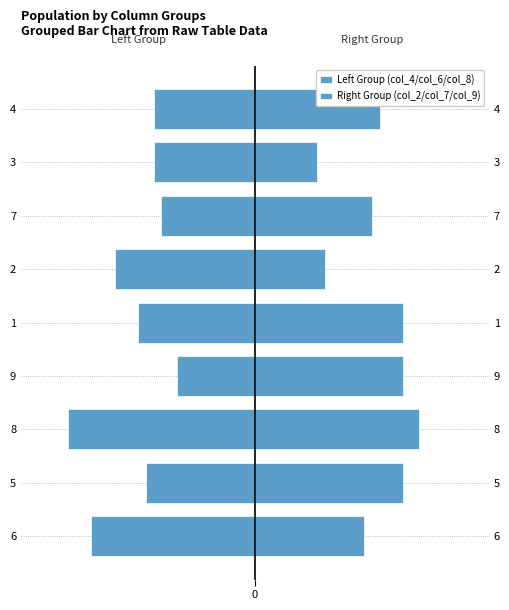

How many groups of bars are there?

9